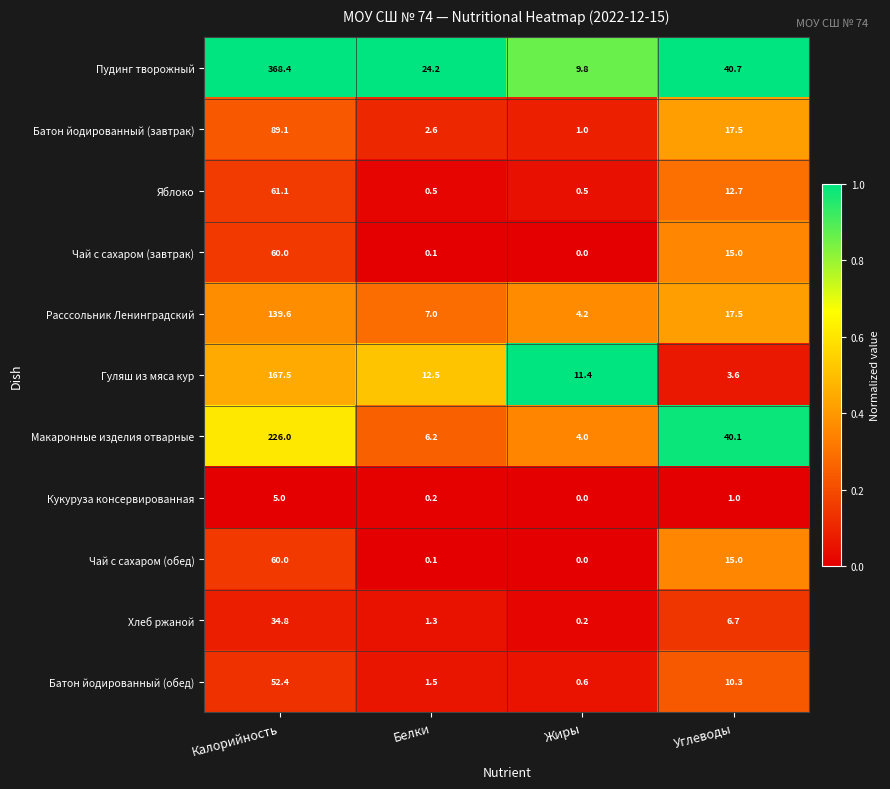

What is the difference between the maximum and second lowest values in the Батон йодированный (обед) series?

50.9